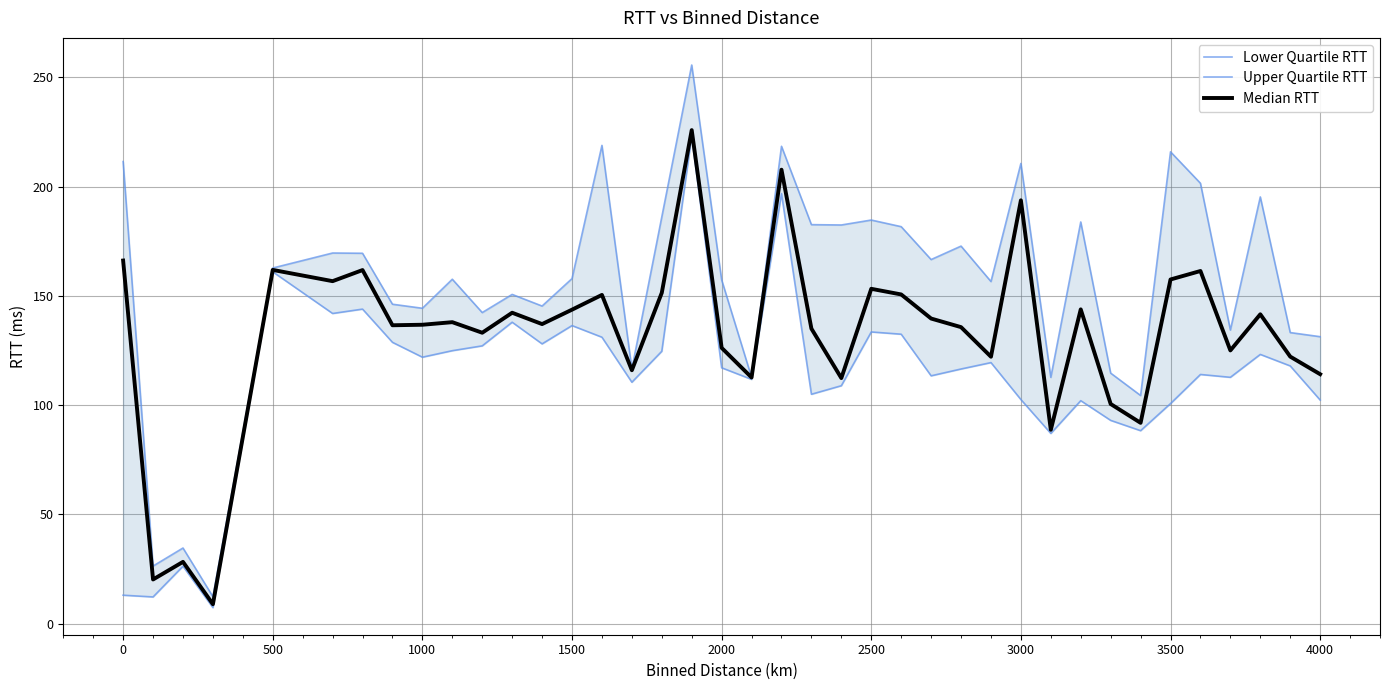

At how many categories does at least one series exceed 174?

14